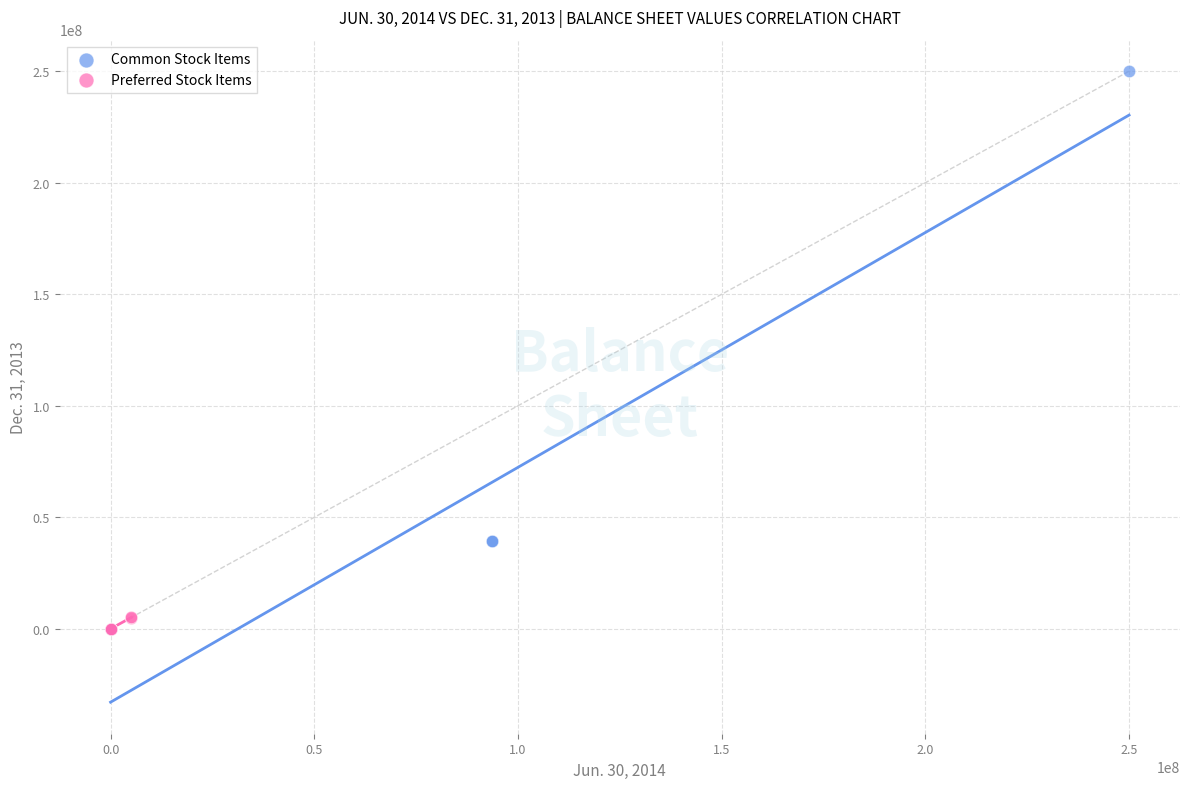

Which series reaches the maximum Y coordinate?

Common Stock Items